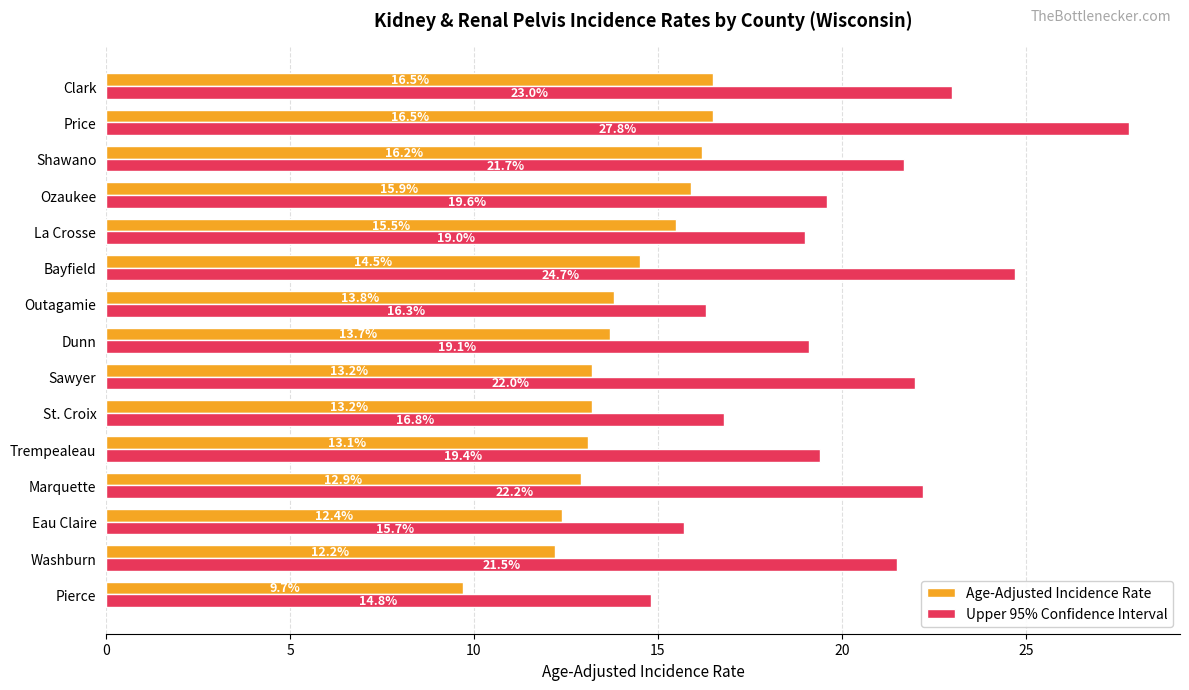

What are all the series names shown in the legend?

Age-Adjusted Incidence Rate, Upper 95% Confidence Interval